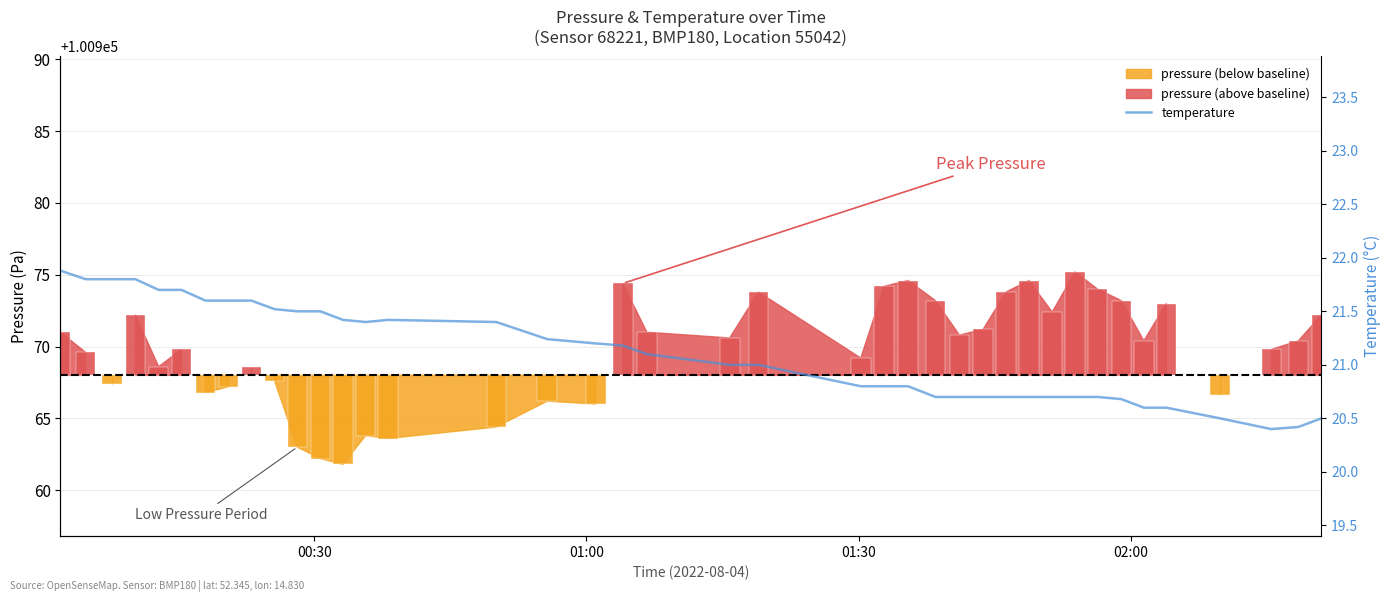

What is the maximum value shown in the chart?

21.9